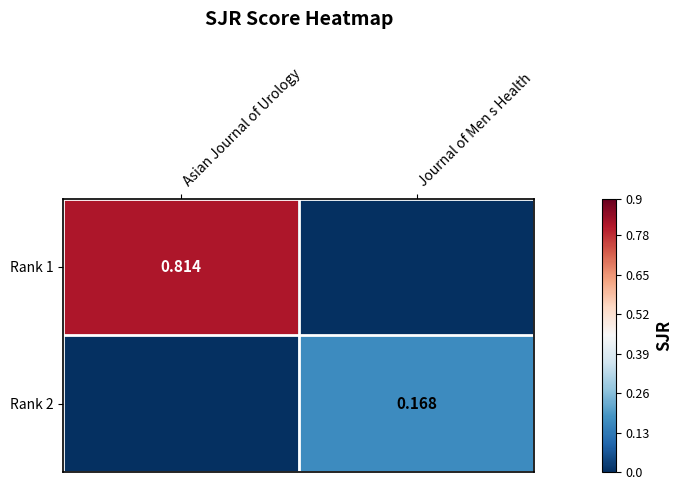

Which category has the lowest value across all series?

Journal of Men s Health